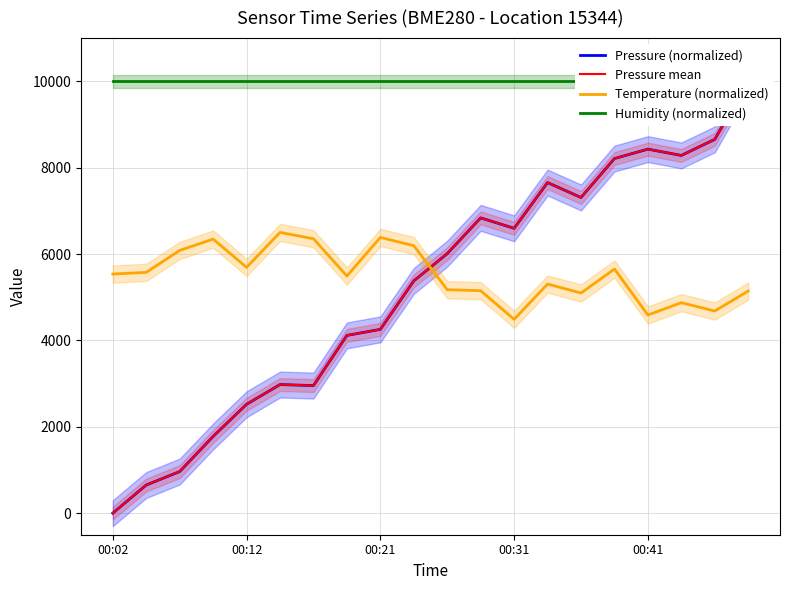

Reading left to right, extract all data points from this chart.

Pressure (normalized): 0.0	650.9	962.6	1775.8	2520.5	2977.2	2953.5	4114.9	4255.2	5377.4	6009.1	6836.8	6595.3	7654.5	7309.0	8210.6	8428.4	8282.6	8655.4	10000.0
Pressure mean: 0.0	650.9	962.6	1775.8	2520.5	2977.2	2953.5	4114.9	4255.2	5377.4	6009.1	6836.8	6595.3	7654.5	7309.0	8210.6	8428.4	8282.6	8655.4	10000.0
Temperature (normalized): 5536.2	5574.7	6083.6	6345.8	5690.4	6500.0	6353.5	5489.9	6384.3	6191.6	5173.8	5150.7	4487.5	5304.9	5096.7	5651.8	4587.8	4873.1	4680.3	5142.9
Humidity (normalized): 10000.0	10000.0	10000.0	10000.0	10000.0	10000.0	10000.0	10000.0	10000.0	10000.0	10000.0	10000.0	10000.0	10000.0	10000.0	10000.0	10000.0	10000.0	10000.0	10000.0